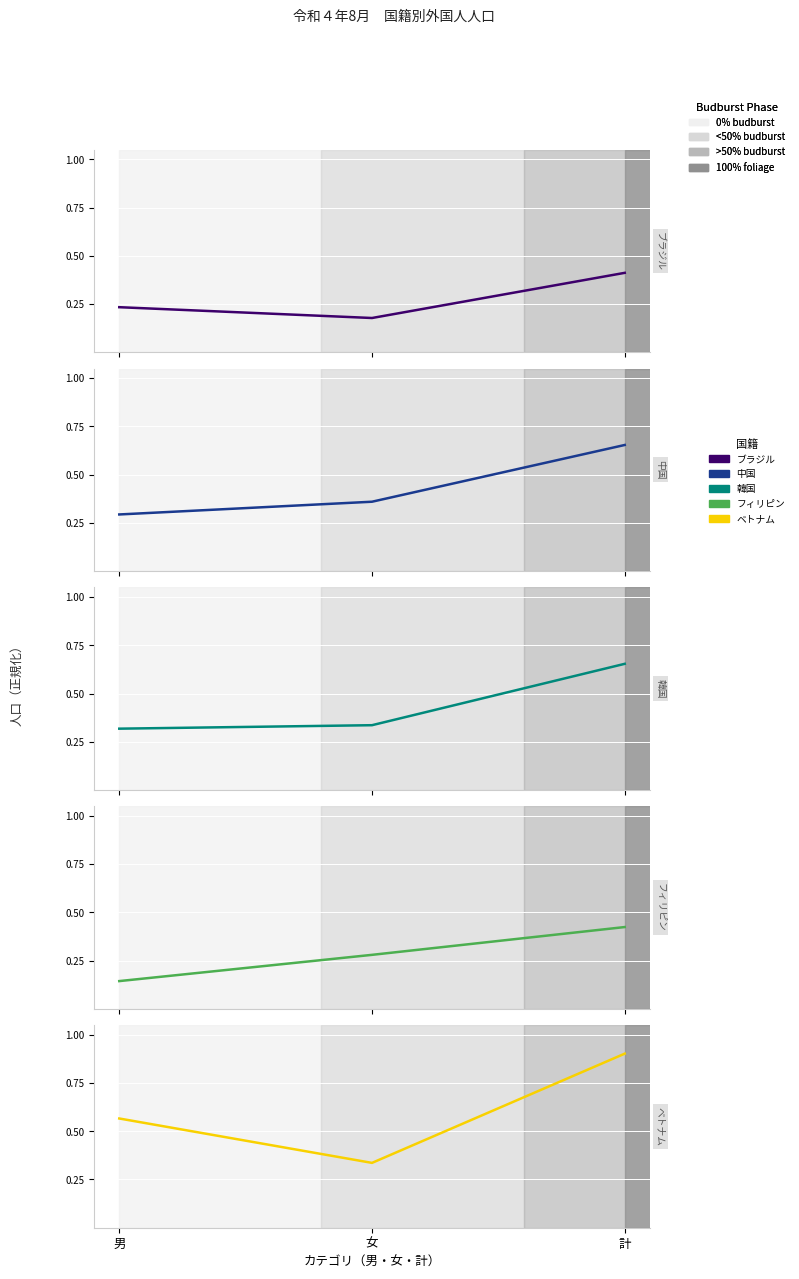

Reading left to right, transcribe all the data shown in this chart.

ブラジル: 0.2	0.2	0.4
中国: 0.3	0.4	0.7
韓国: 0.3	0.3	0.7
フィリピン: 0.1	0.3	0.4
ベトナム: 0.6	0.3	0.9